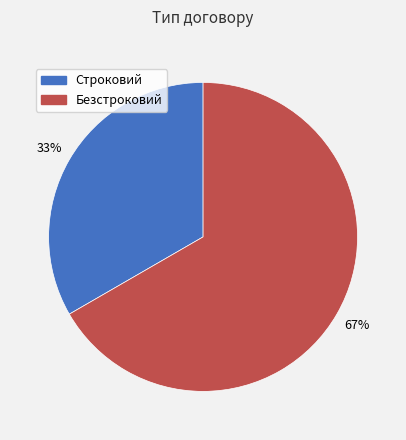

Rank the categories by value from lowest to highest.

Строковий, Безстроковий